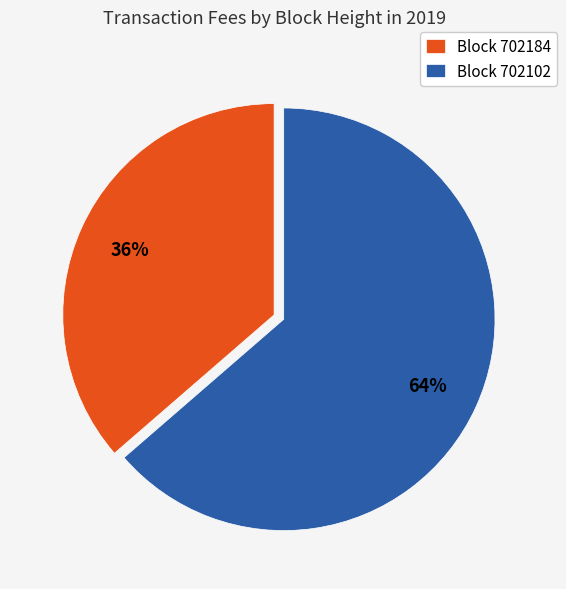

To the nearest percent, what is the combined percentage of Block 702102 and Block 702184?

100%